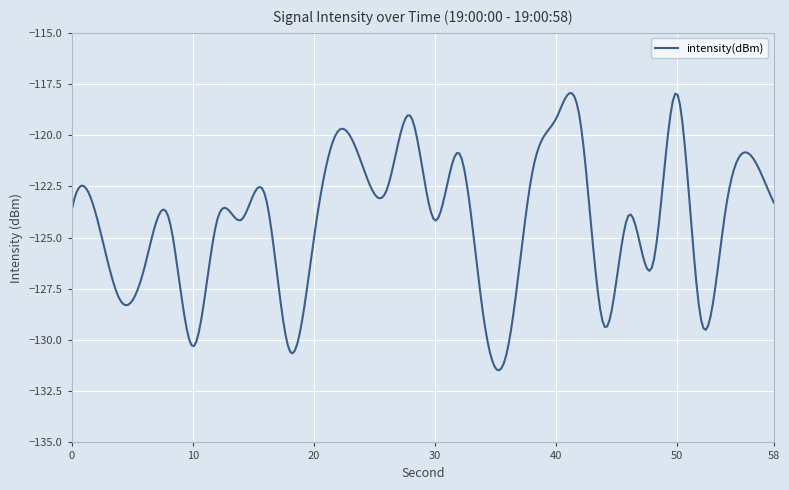

What is the greatest value displayed?

-117.9